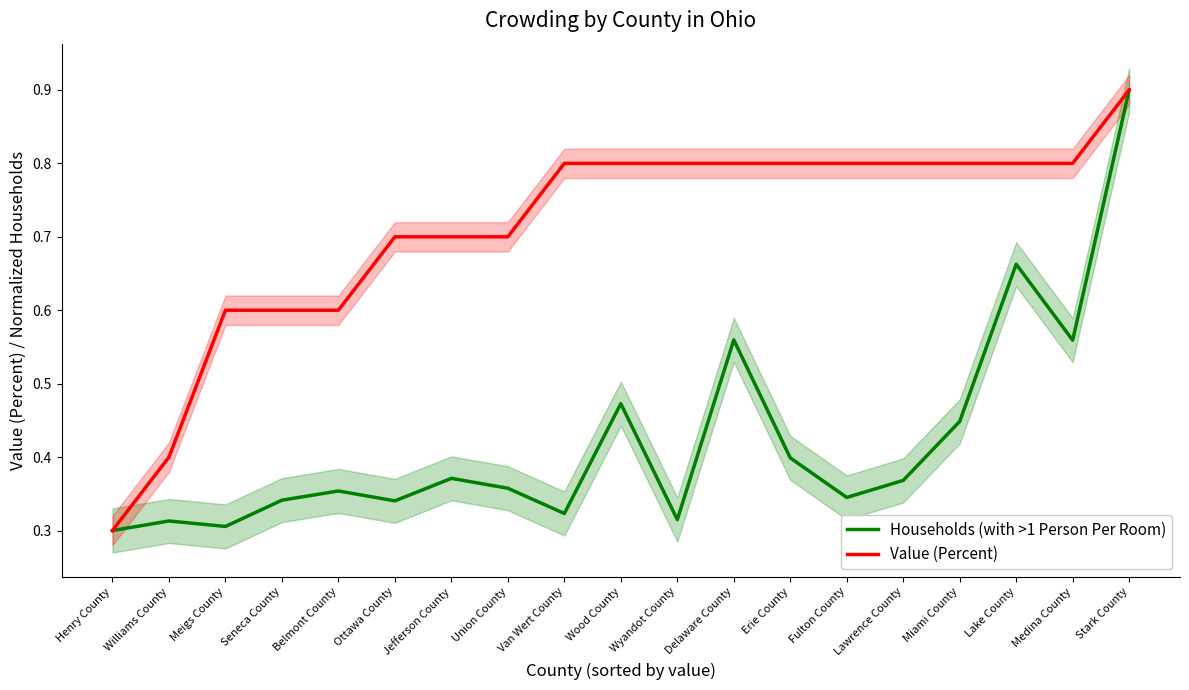

Read the Households (with >1 Person Per Room) value at Jefferson County.

0.4